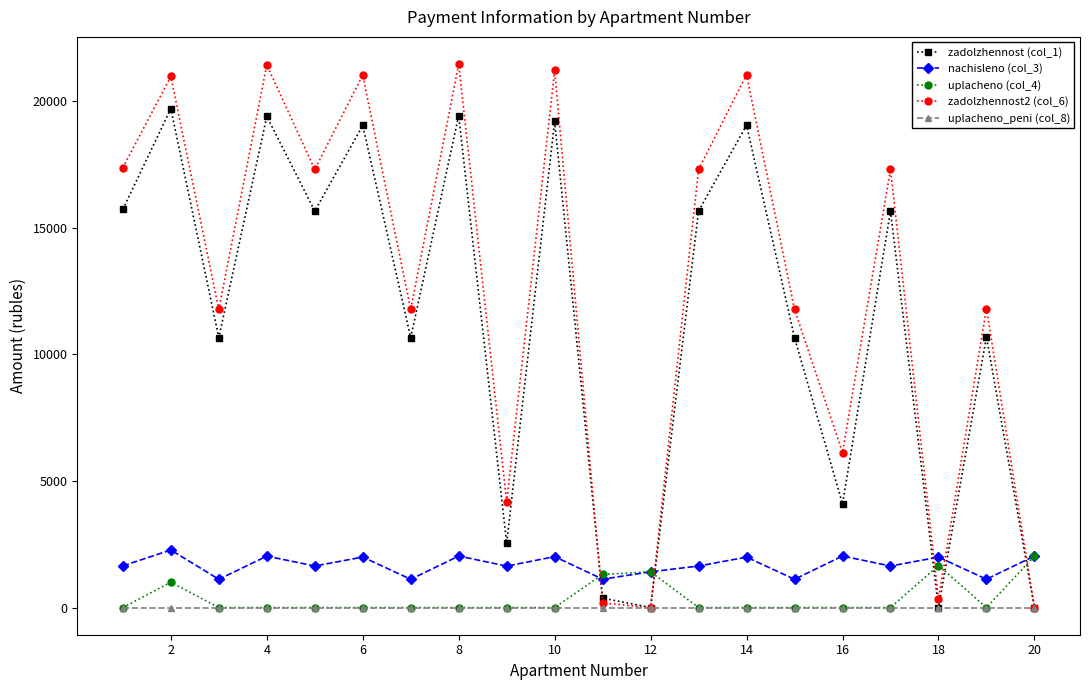

What is the highest value of the uplacheno (col_4) series?

2034.0